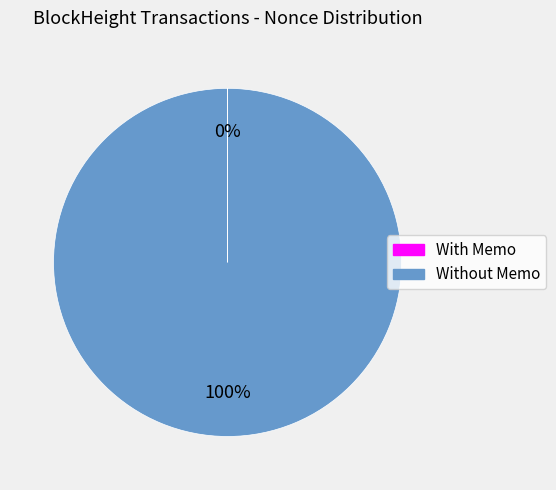

To the nearest percent, what is the difference between the largest and smallest slice percentages?

100%